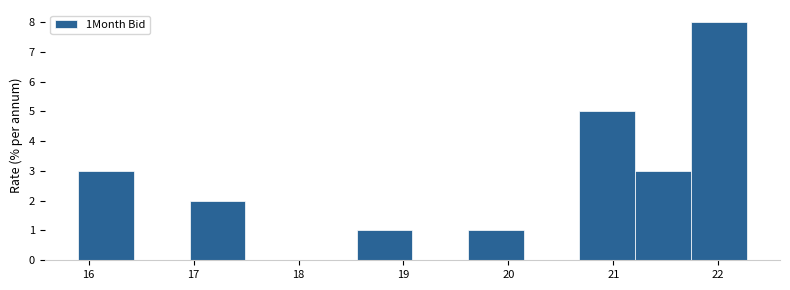

Which range on the x-axis has the tallest bar?

21.7 to 22.3